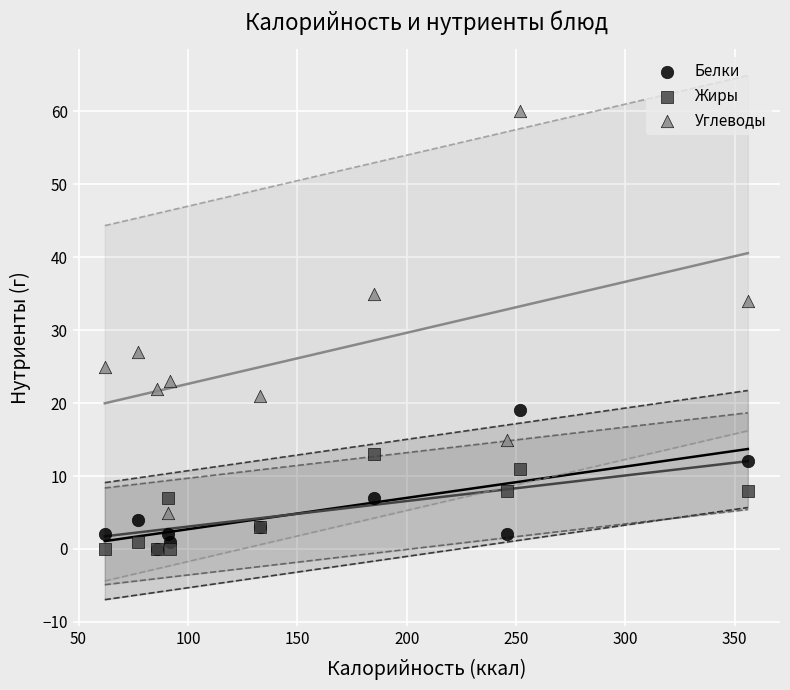

In the Углеводы series, what Y value is closest to 32?

34